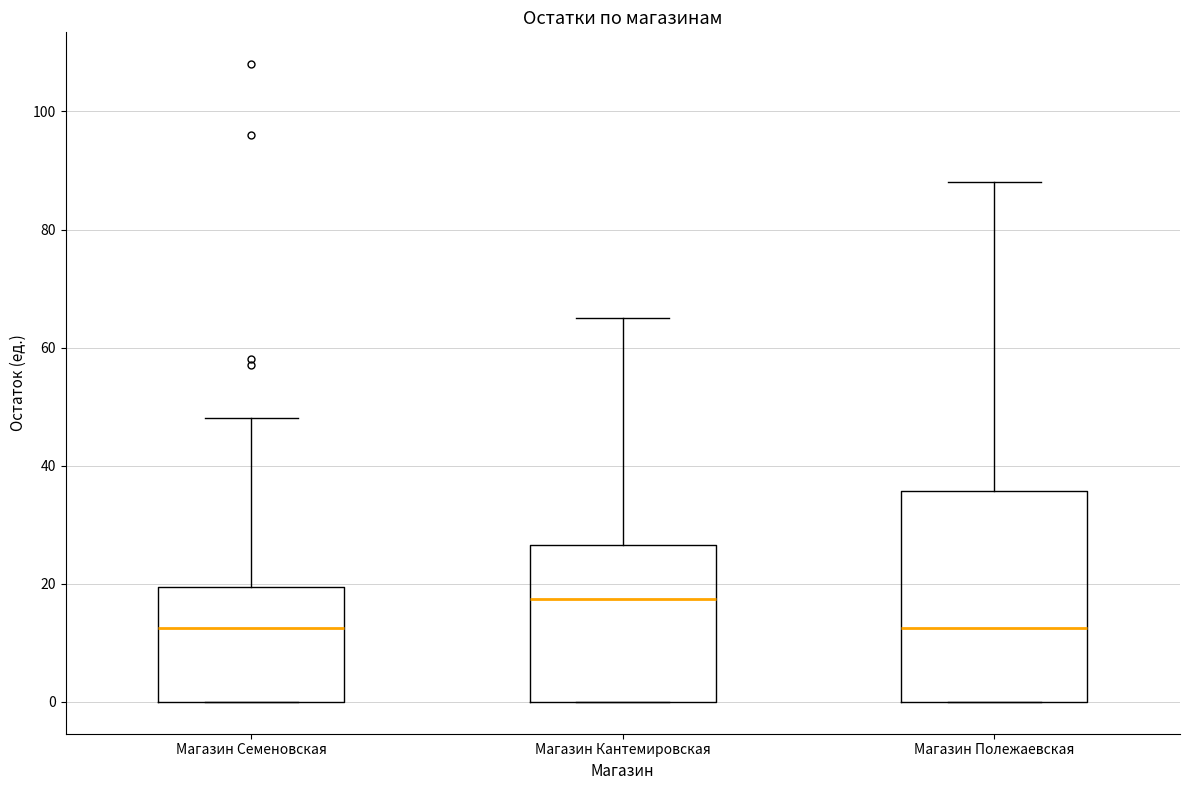

Reading left to right, read every box against the y-axis: the position of its median line, the range the box covers, and the ends of its whiskers. The values are not printed on the chart, so give them approximately, as read against the axis.

Магазин Семеновская: median 12, box 0 to 20, whiskers 0 to 48
Магазин Кантемировская: median 18, box 0 to 26, whiskers 0 to 66
Магазин Полежаевская: median 12, box 0 to 36, whiskers 0 to 88